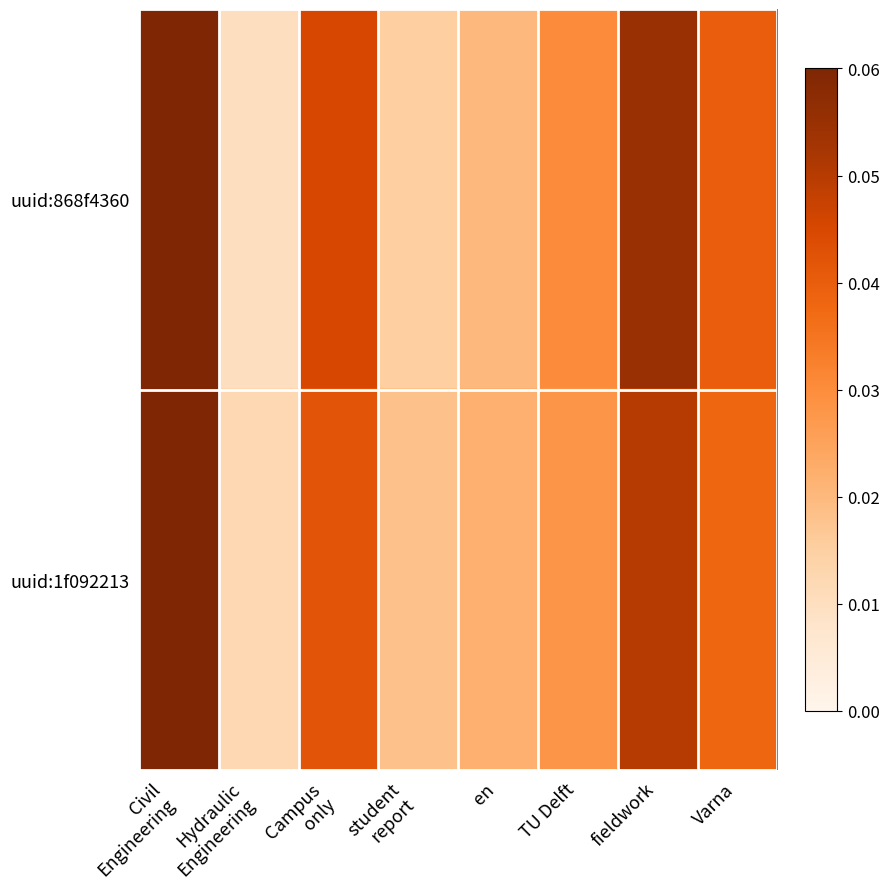

Rank the series by their maximum value, from highest to lowest.

uuid:868f4360, uuid:1f092213